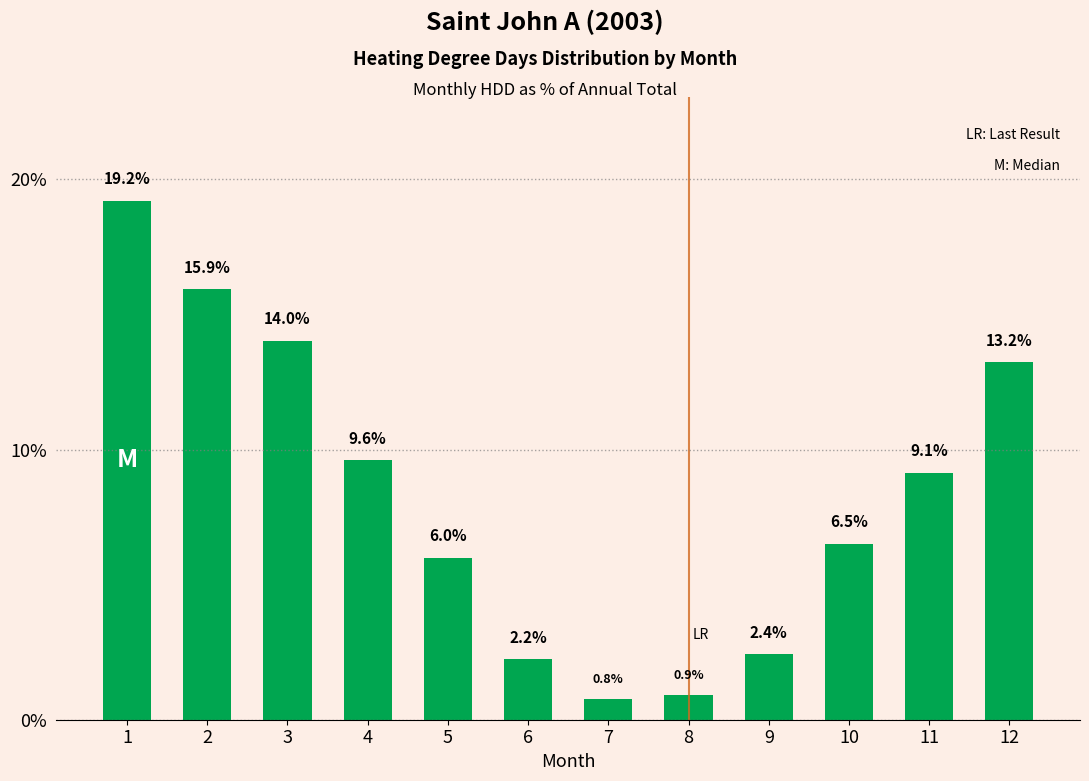

Read the value at 10.

6.5